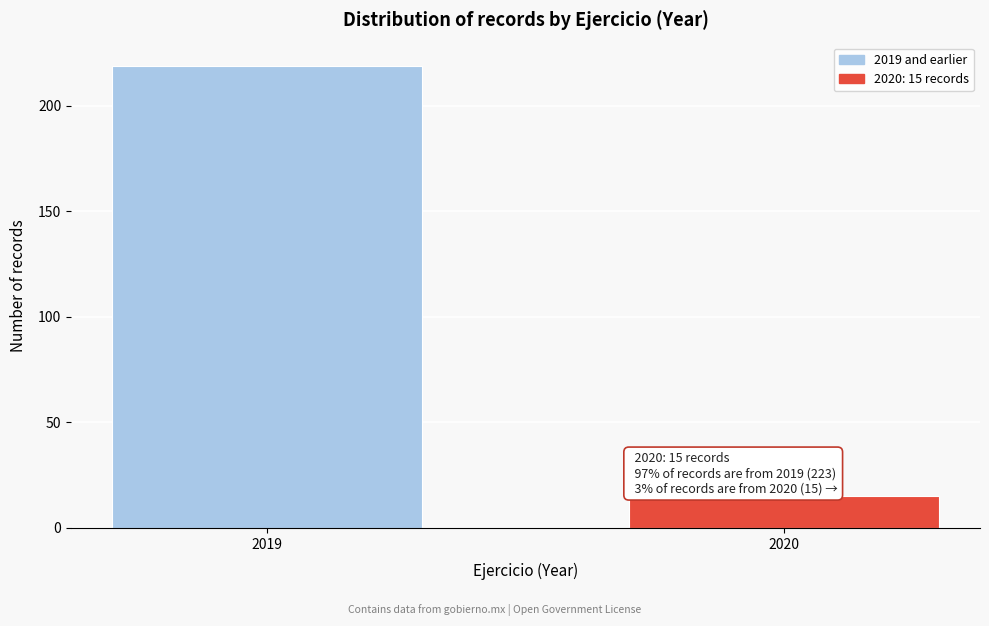

Reading left to right, transcribe all the data shown in this chart.

2019=219	2020=15